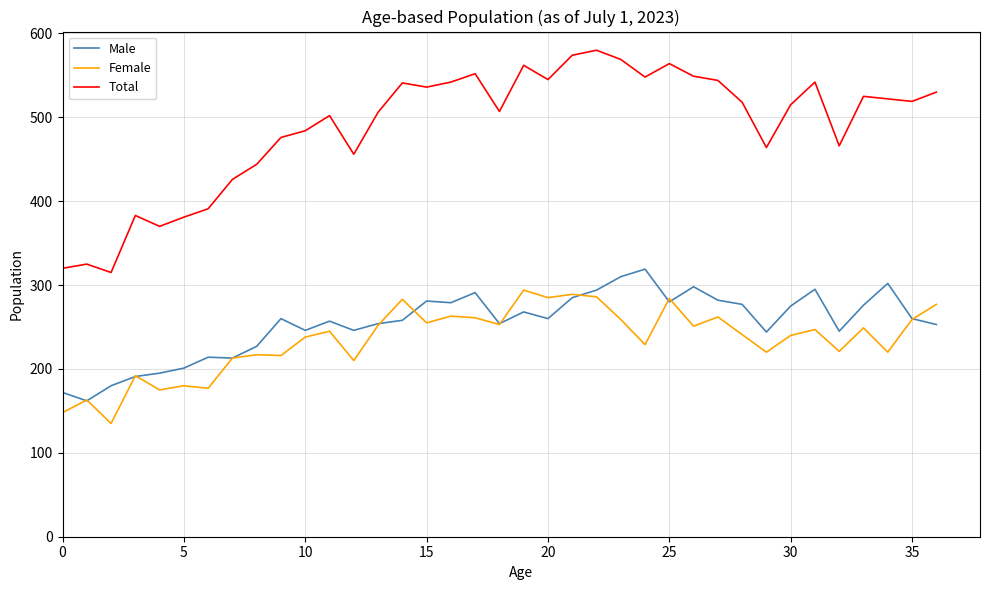

What is the highest value of the Male series?

319